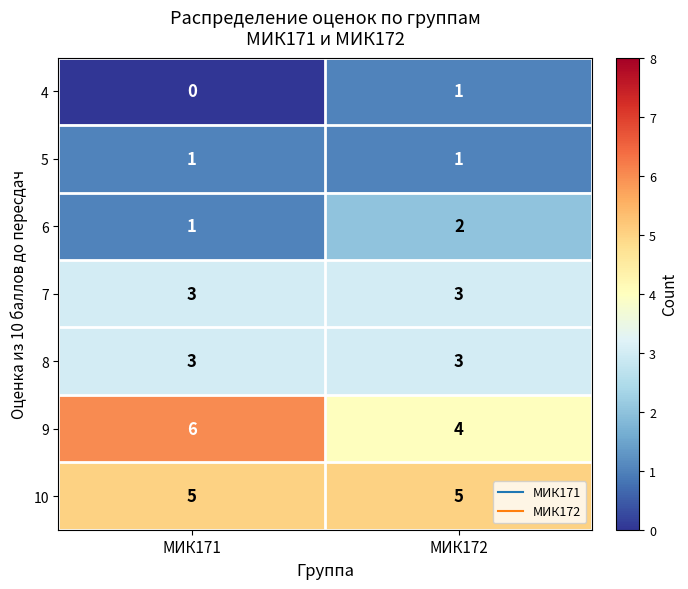

What is the minimum value for 7?

3